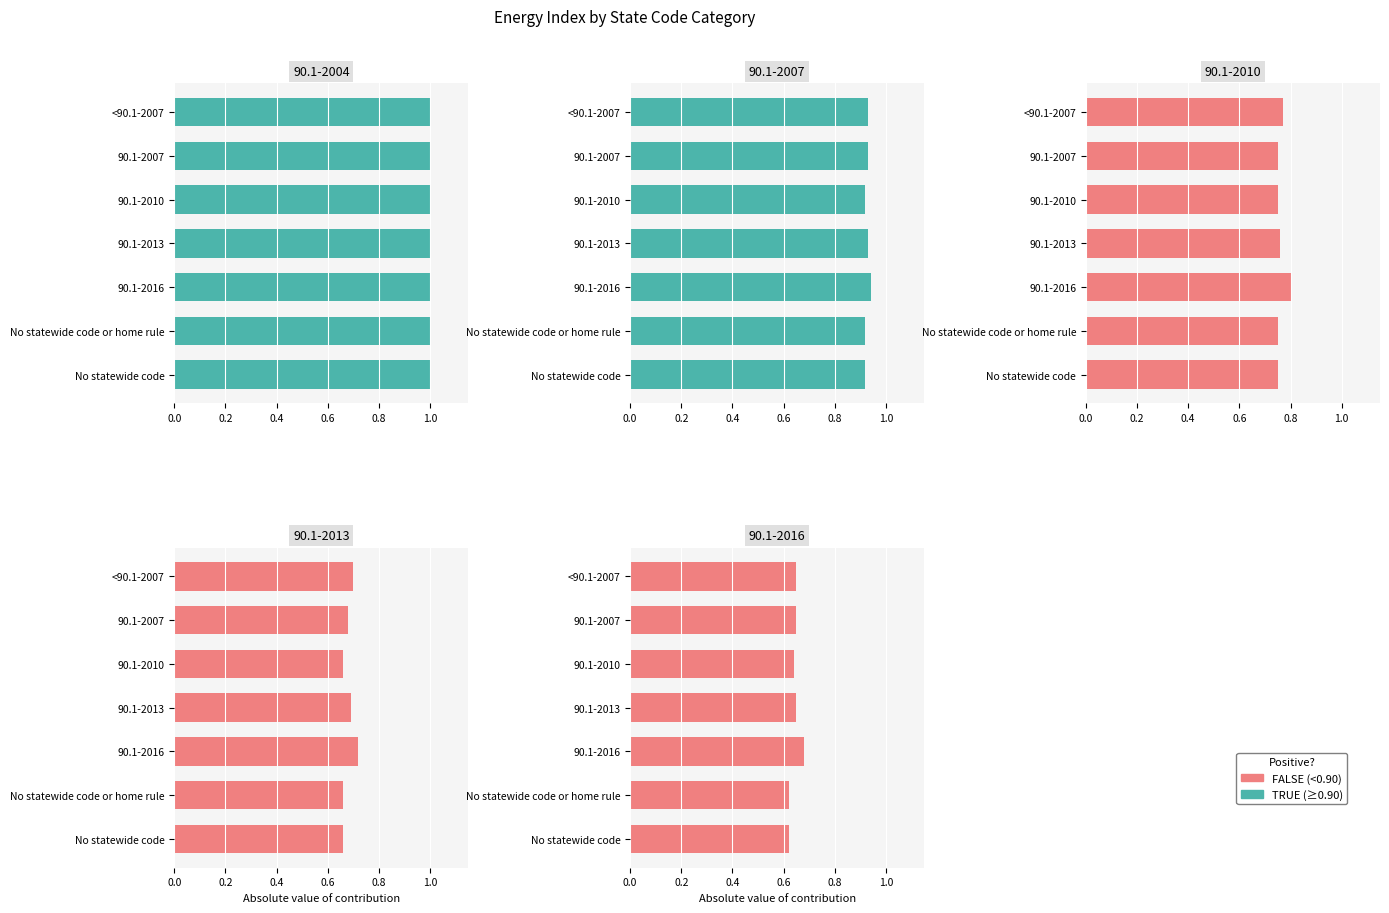

Which has a higher value, No statewide code or 90.1-2016?

90.1-2016